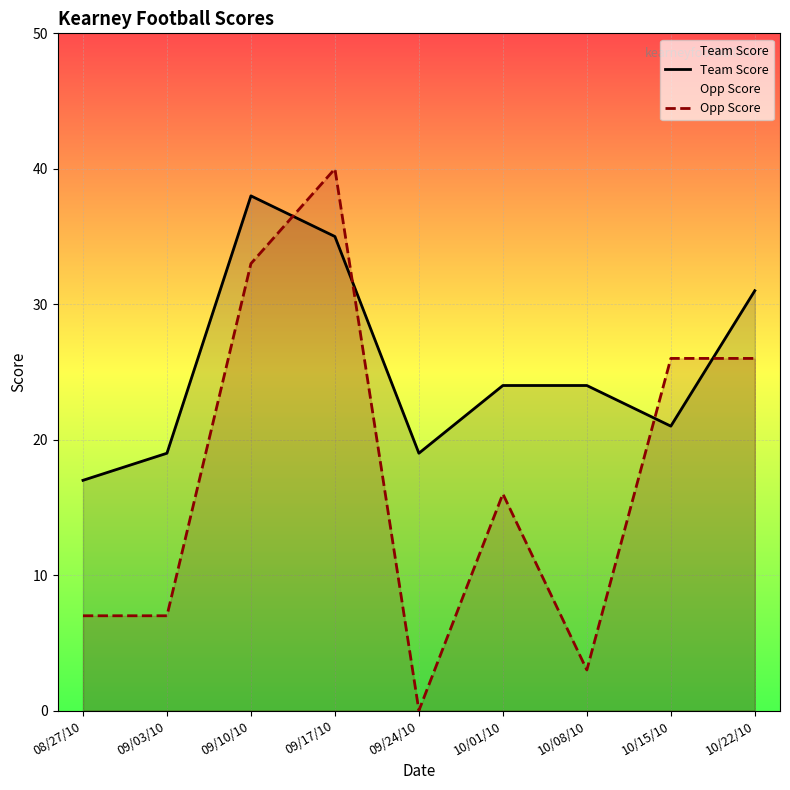

Reading right to left, list all the values displayed in this chart.

Team Score: 31	21	24	24	19	35	38	19	17
Opp Score: 26	26	3	16	0	40	33	7	7